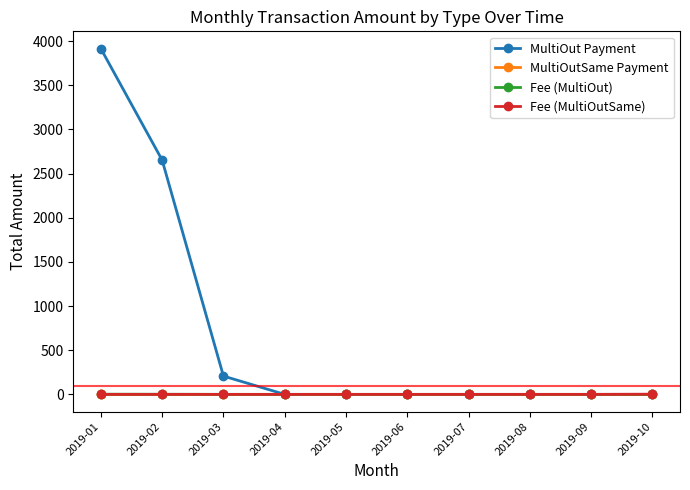

Which series has the largest range (max minus min)?

MultiOut Payment